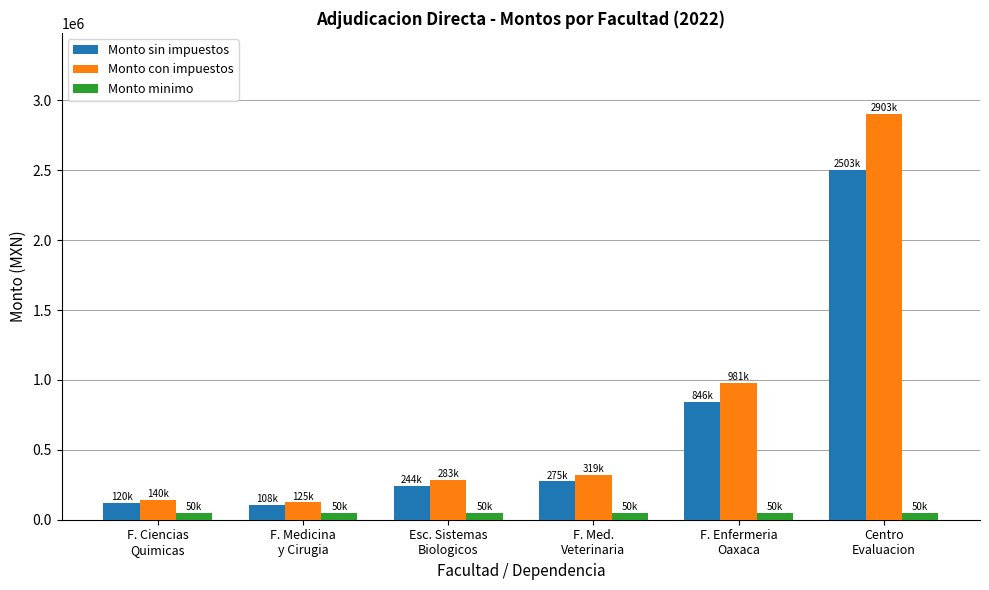

What is the difference between the highest and lowest values at Centro
Evaluacion?

2853111.7